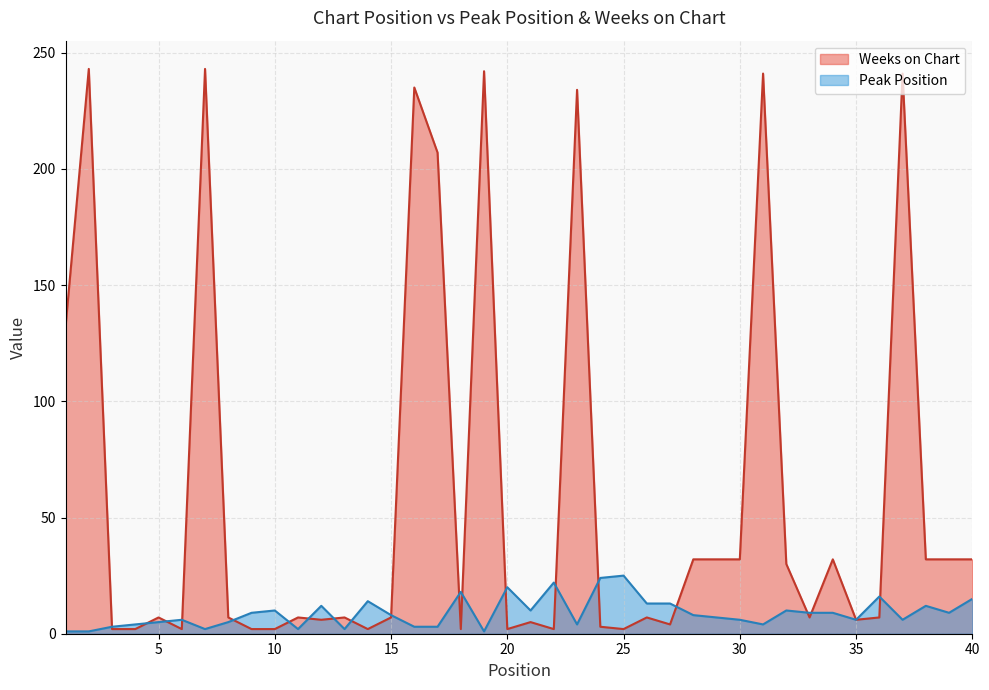

Where is Peak Position nearest to the value 13?

26